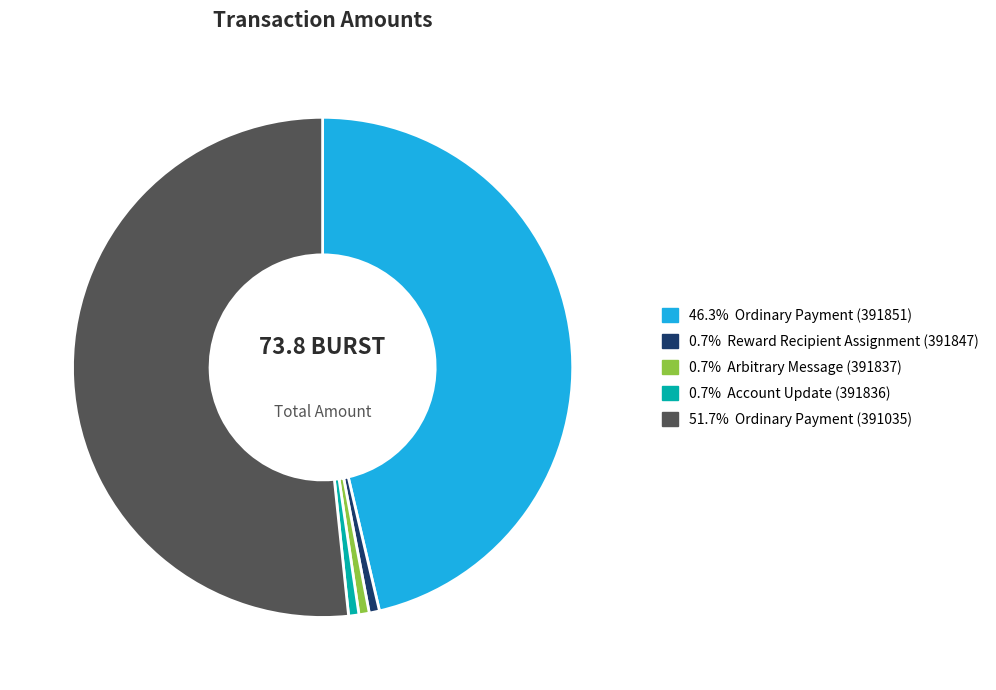

Is there a majority slice in this chart?

Yes